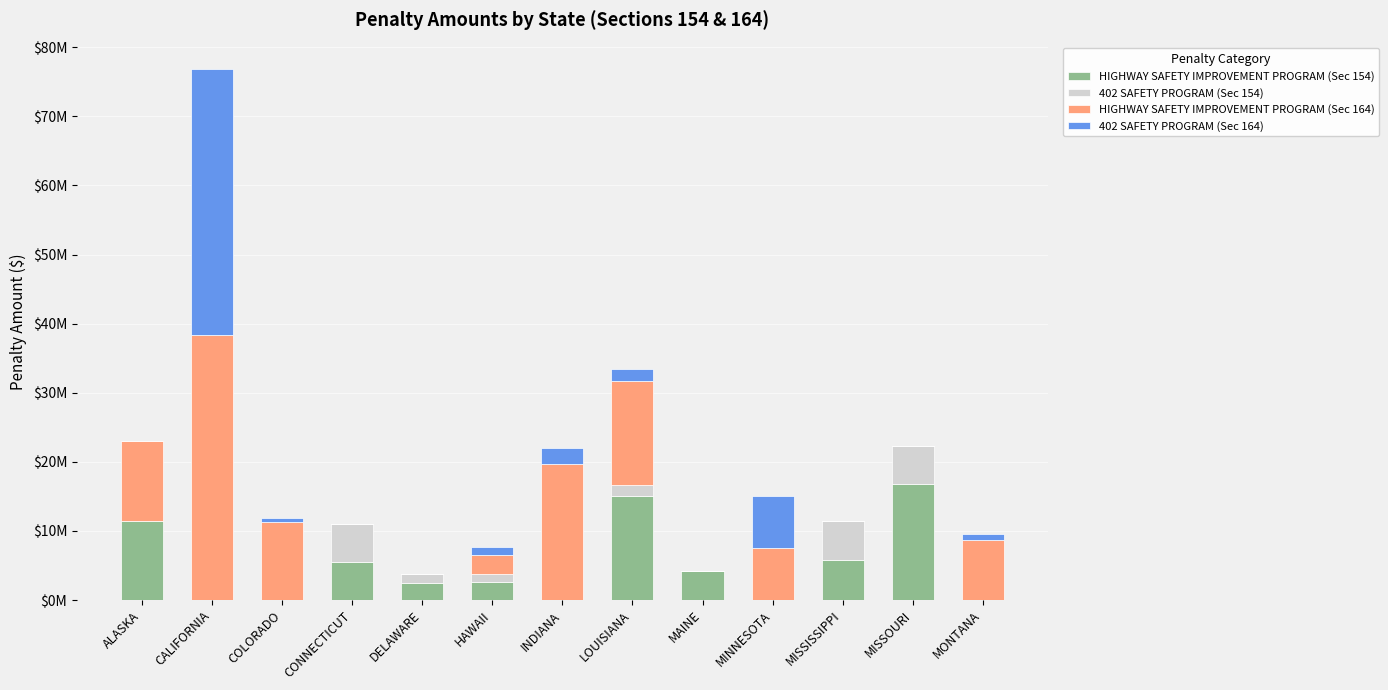

What are all the series names shown in the legend?

HIGHWAY SAFETY IMPROVEMENT PROGRAM (Sec 154), 402 SAFETY PROGRAM (Sec 154), HIGHWAY SAFETY IMPROVEMENT PROGRAM (Sec 164), 402 SAFETY PROGRAM (Sec 164)